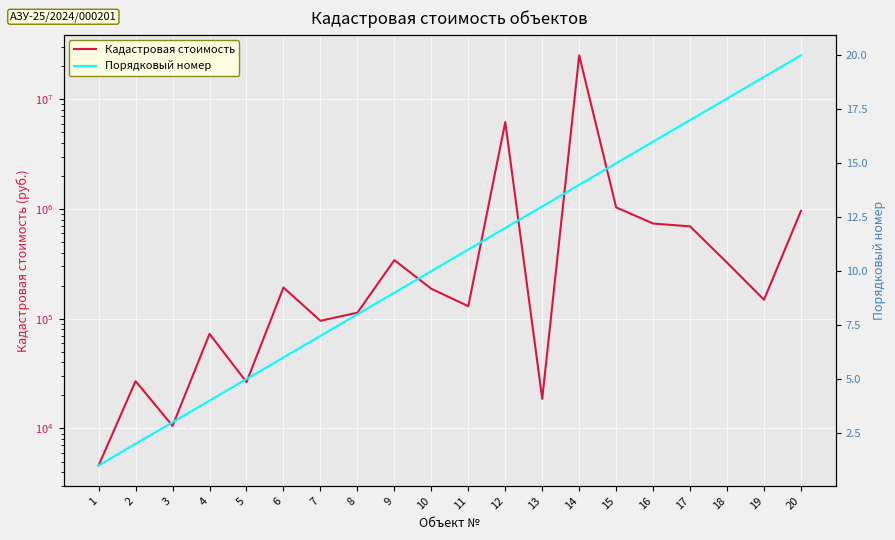

List the series in order of their overall mean, lowest first.

Порядковый номер, Кадастровая стоимость